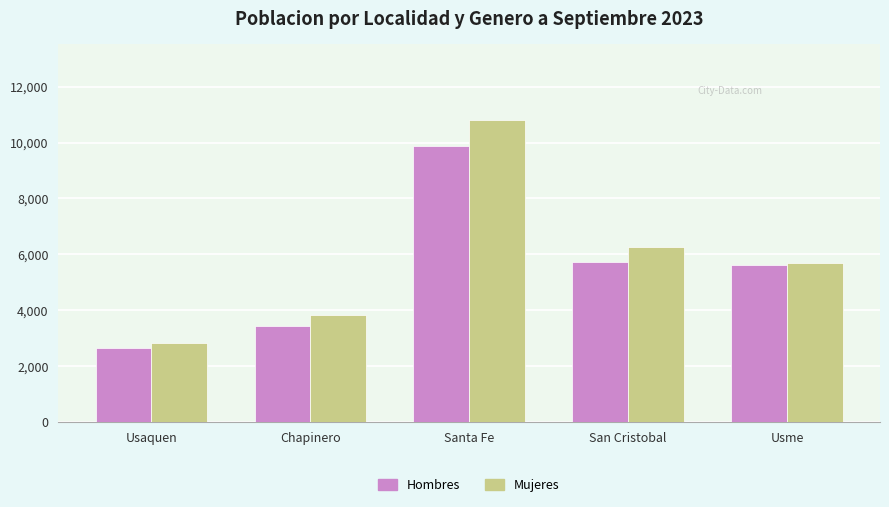

Reading left to right, extract all data points from this chart.

Hombres: 2646	3437	9887	5744	5631
Mujeres: 2828	3846	10804	6250	5700